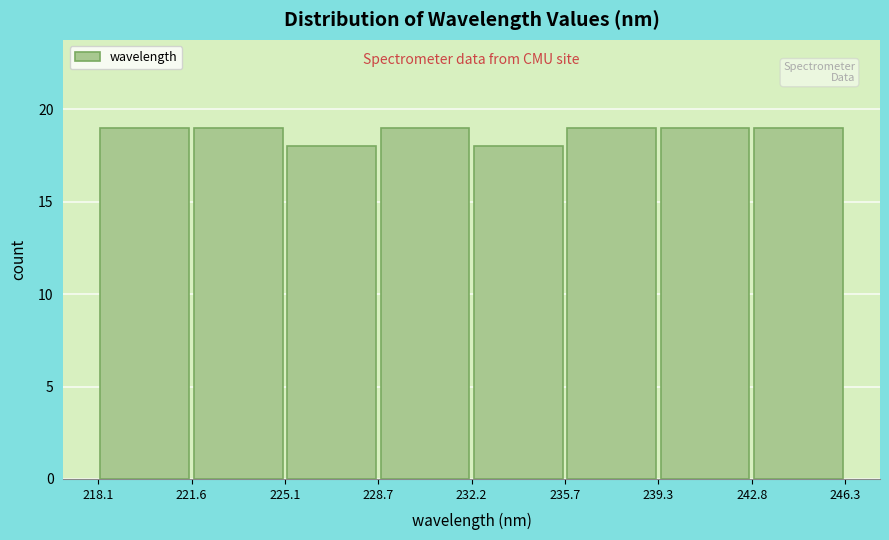

Reading left to right, list every bar in this chart as the range it spans on the x-axis followed by its height. The values are not printed on the chart, so give them approximately, as read against the axis.

218.1 to 221.6: 19
221.6 to 225.1: 19
225.1 to 228.7: 18
228.7 to 232.2: 19
232.2 to 235.7: 18
235.7 to 239.3: 19
239.3 to 242.8: 19
242.8 to 246.3: 19